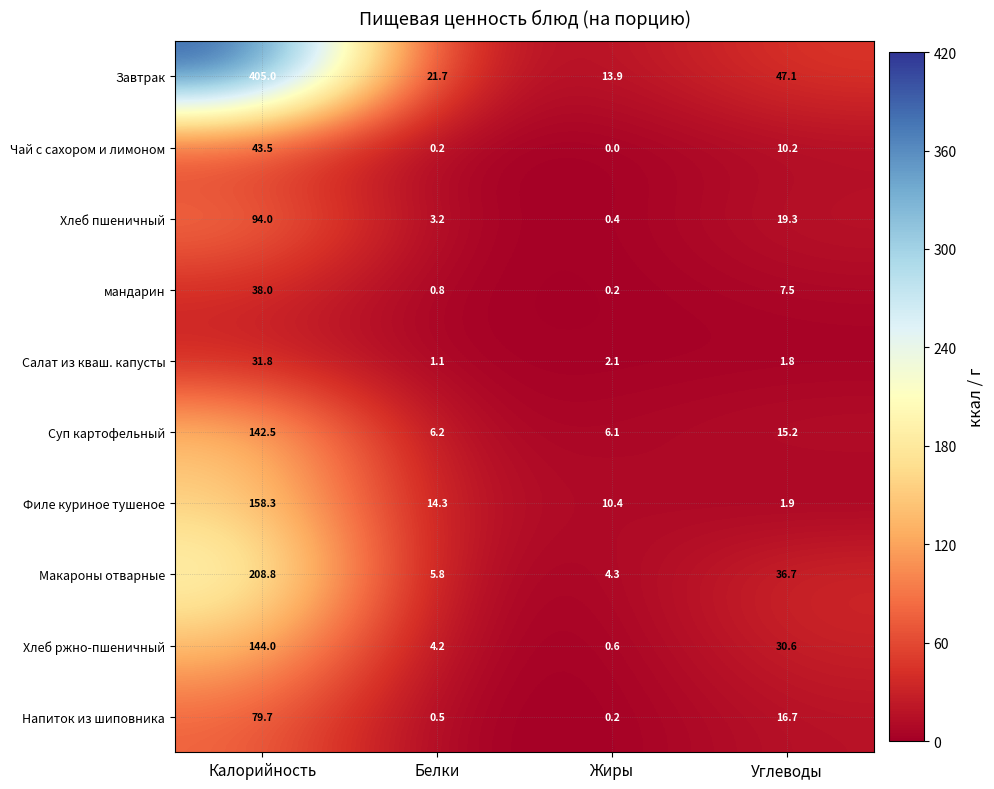

At which category does the chart reach its peak across all series?

Калорийность